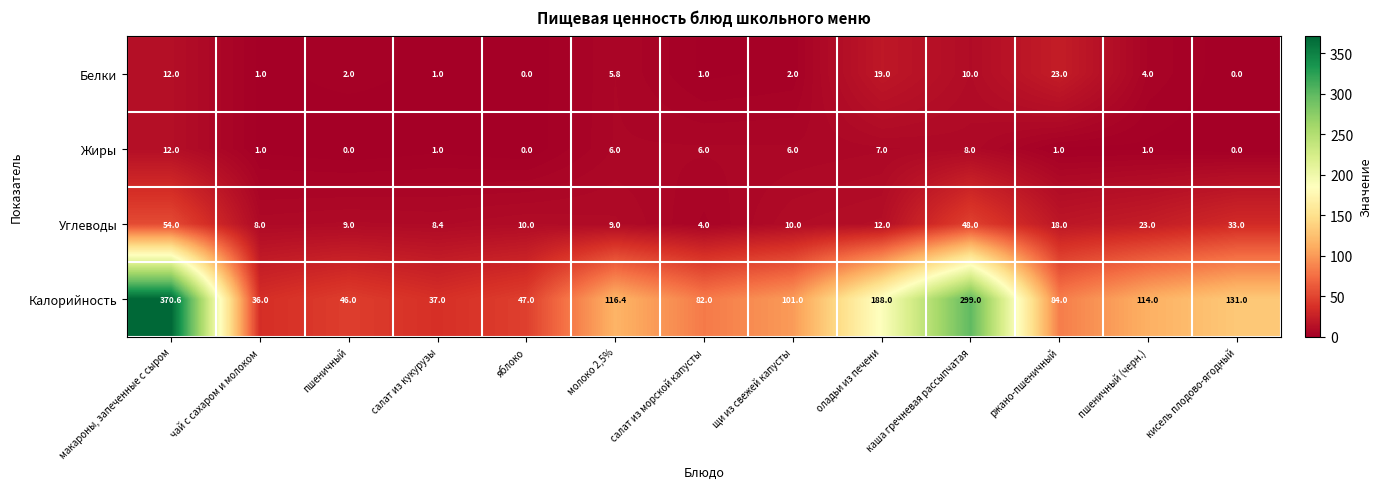

What is the sum of all Белки values?

80.8